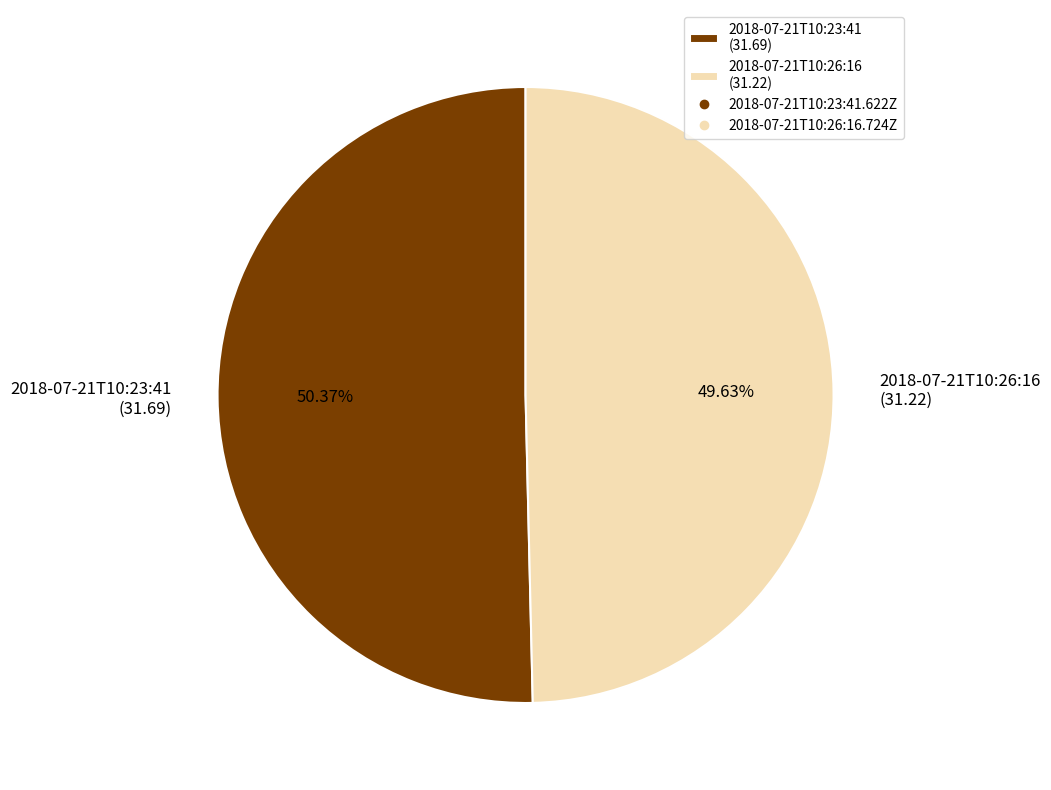

Which slice is the smallest?

2018-07-21T10:26:16 (31.22)